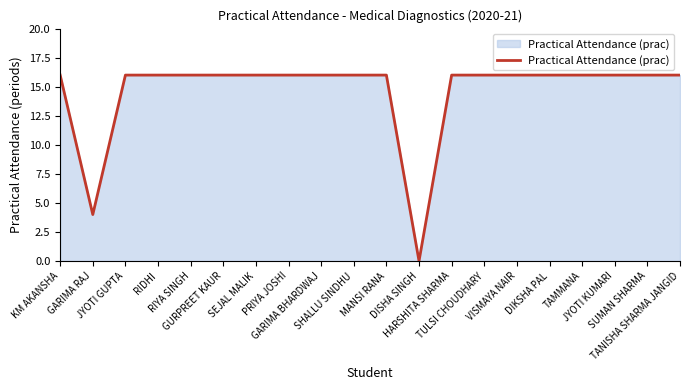

What is the difference between the maximum and minimum values?

16